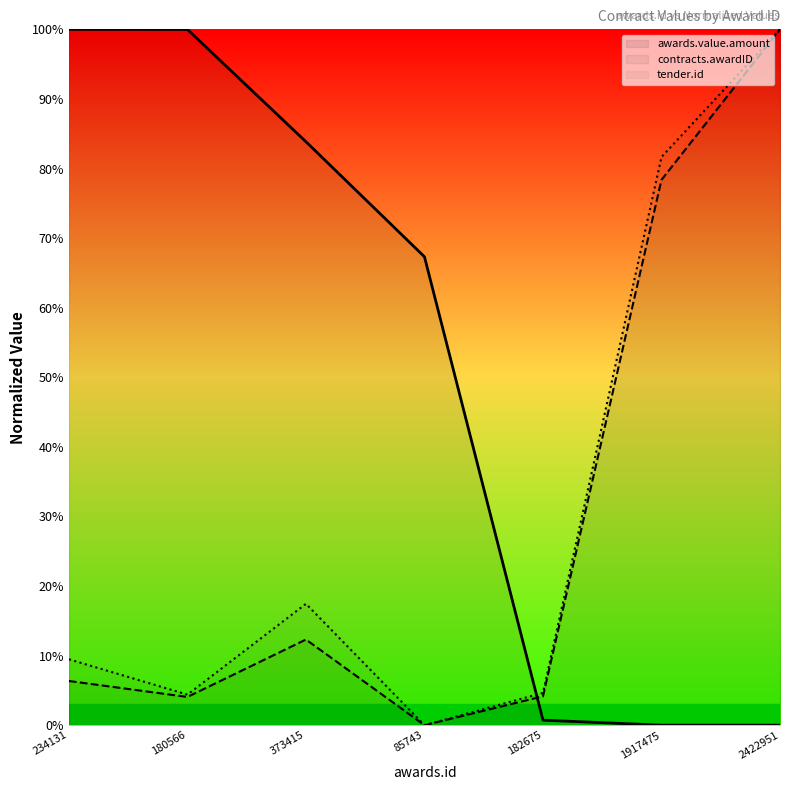

At which label is awards.value.amount closest to 50?

85743